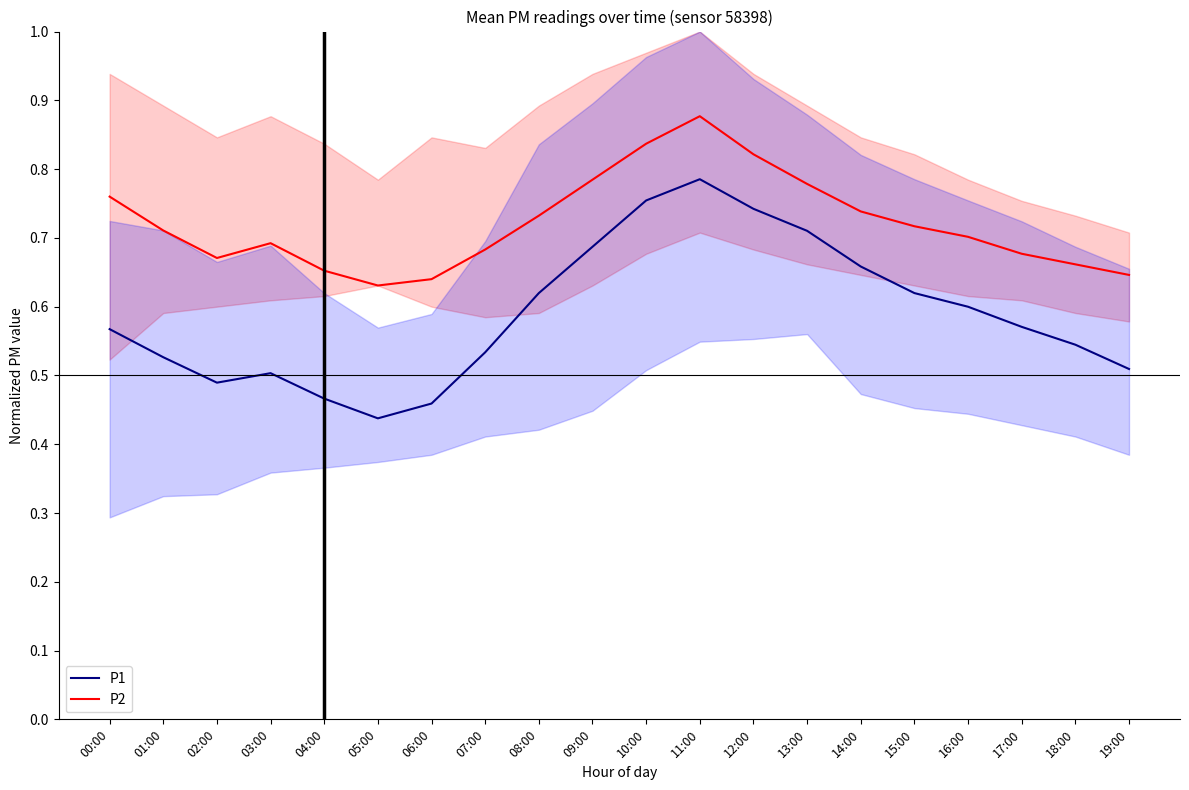

What is the difference between the P1 values at 12:00 and 07:00?

0.2